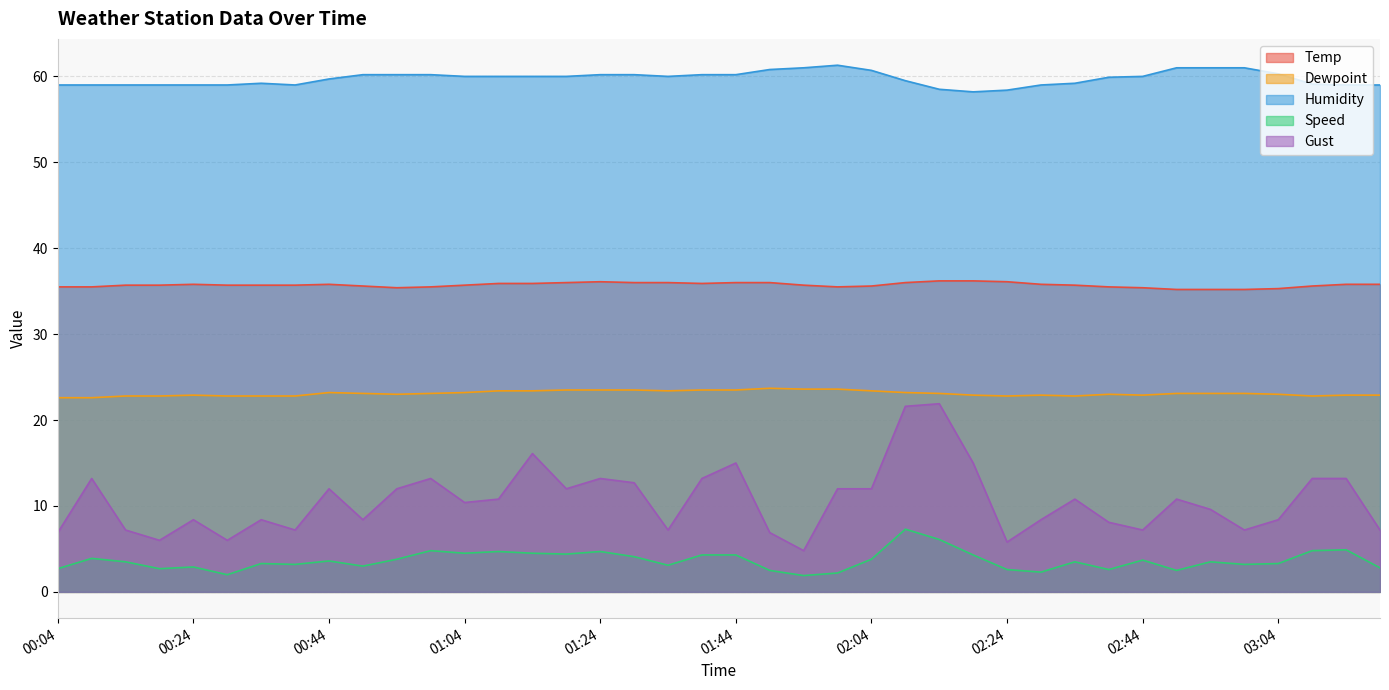

Where is Humidity nearest to the value 59?

00:04